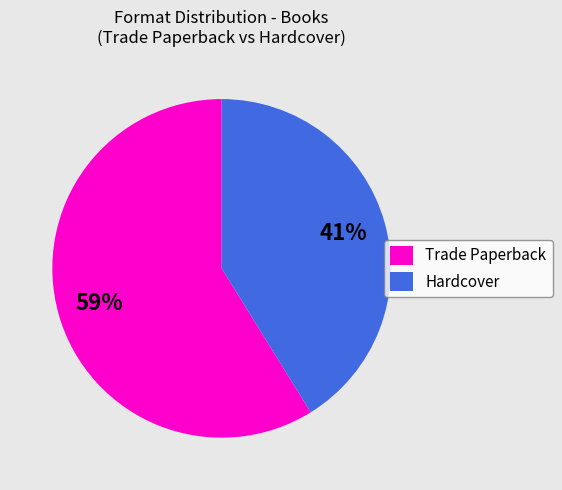

What is the smallest slice in the pie chart?

Hardcover